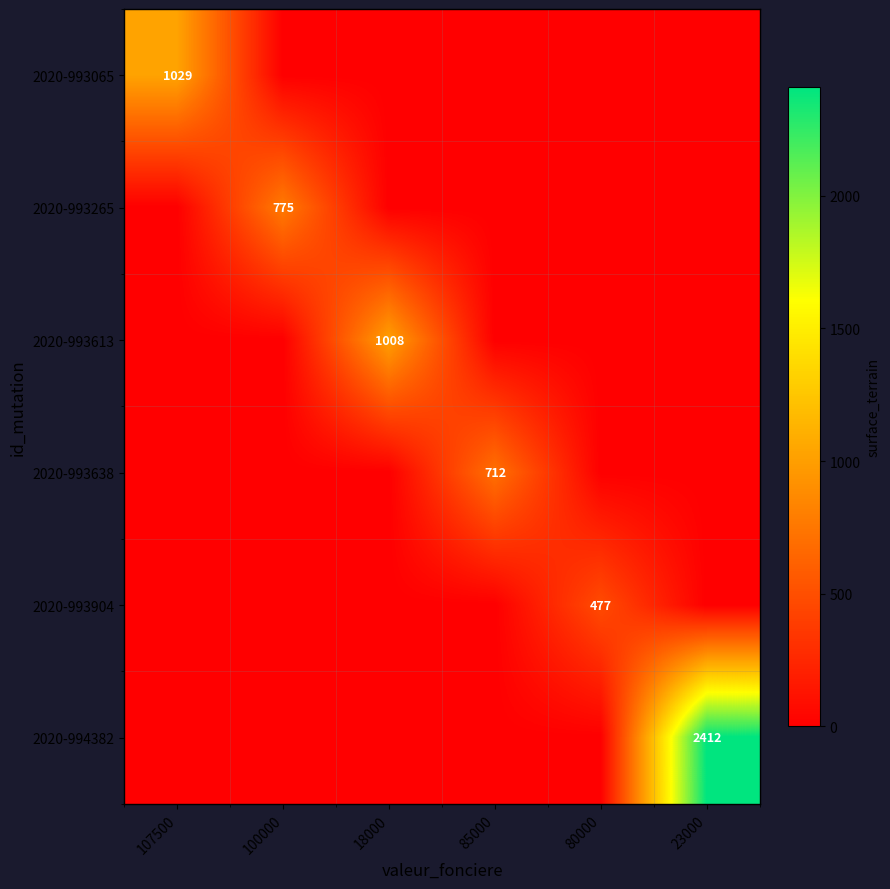

Is it true that 2020-993265 equals 395 at 100000?

False